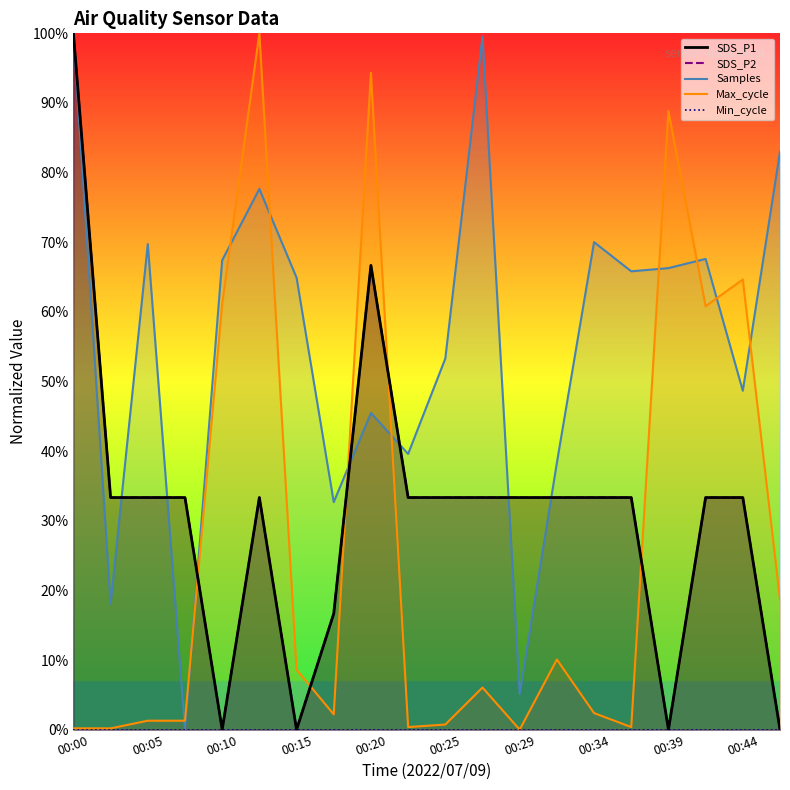

What is the difference between the maximum and minimum values in the SDS_P2 series?

100.0